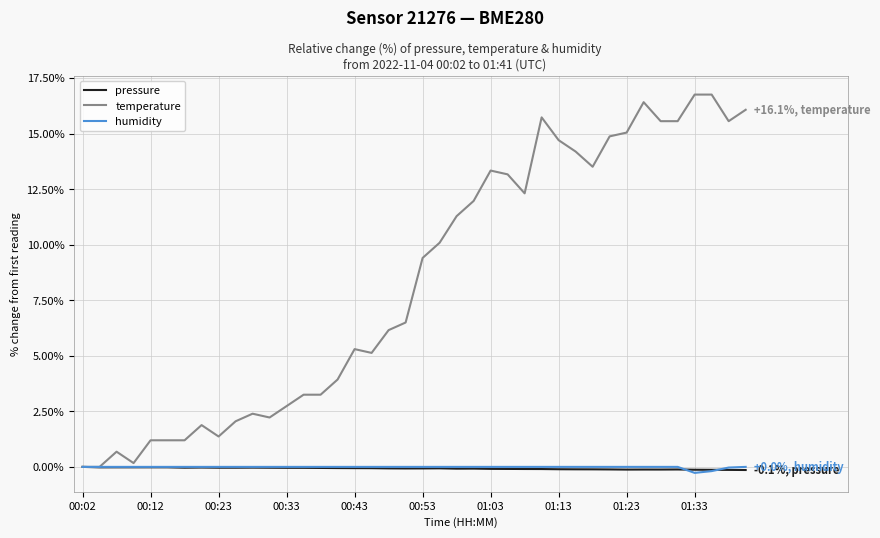

What is the maximum value for temperature?

16.8